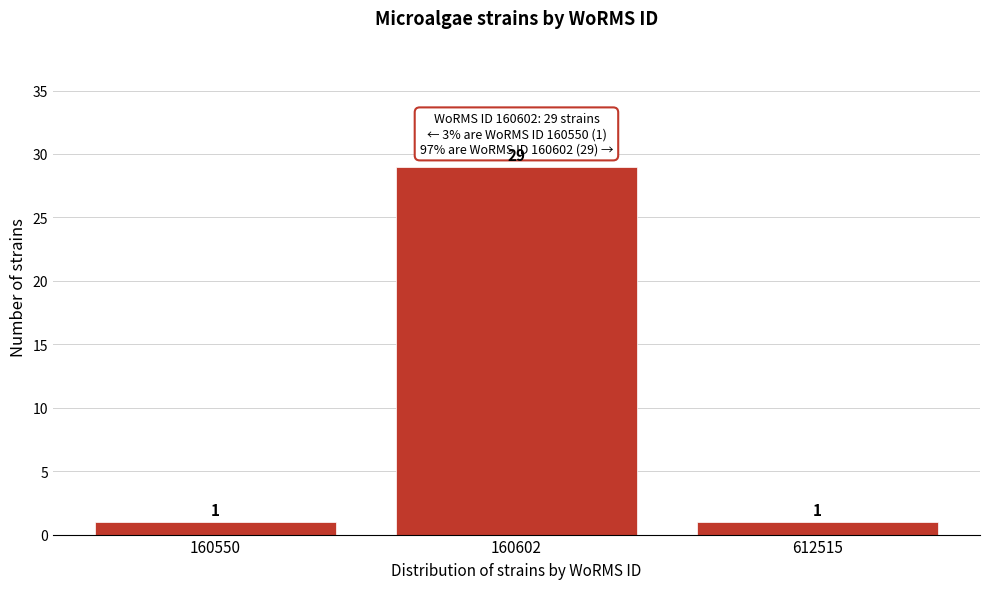

Reading right to left, list all the values displayed in this chart.

1	29	1